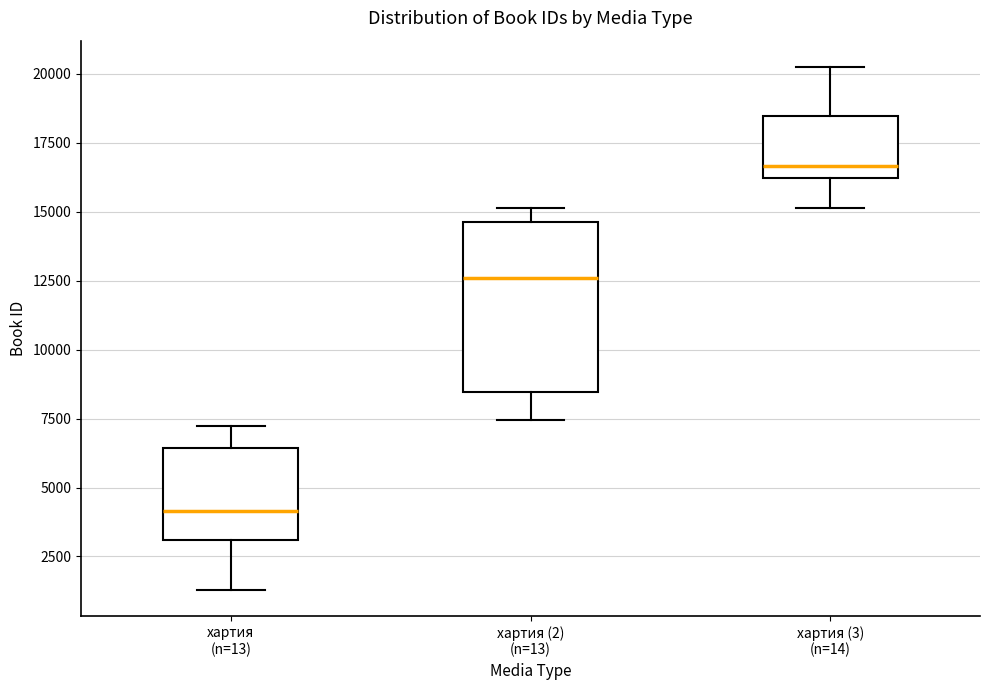

Where does the upper whisker of the box for хартия (2) (n=13) end on the y-axis? The values are not printed on the chart, so give them approximately, as read against the axis.

15000